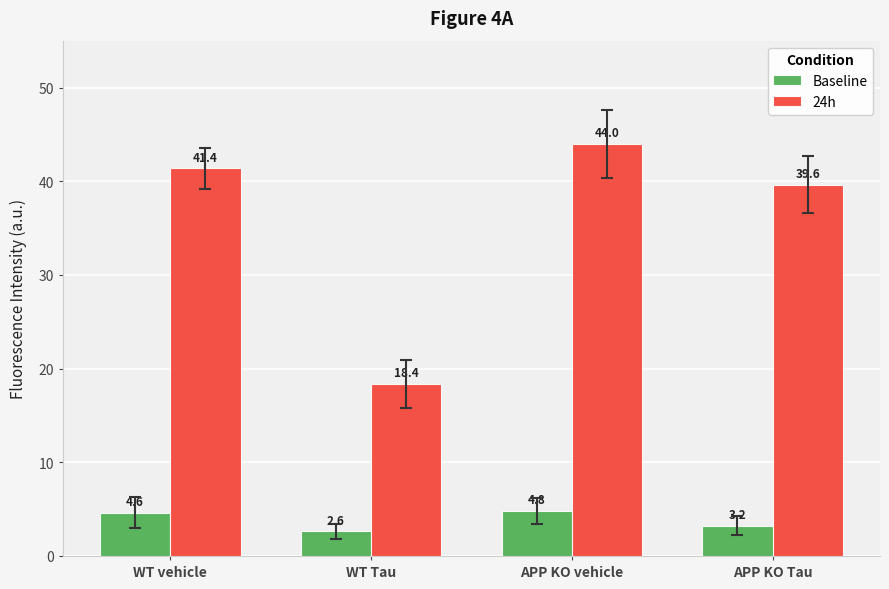

List the labels in order of 24h value, smallest first.

WT Tau, APP KO Tau, WT vehicle, APP KO vehicle